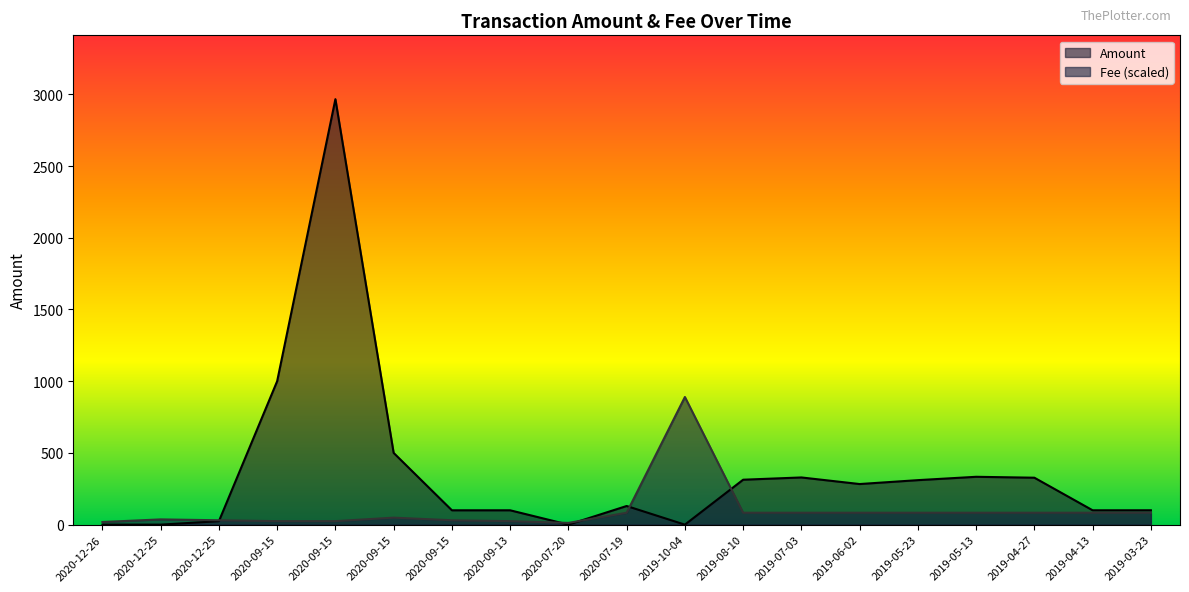

Which series has the largest total across all categories?

Amount